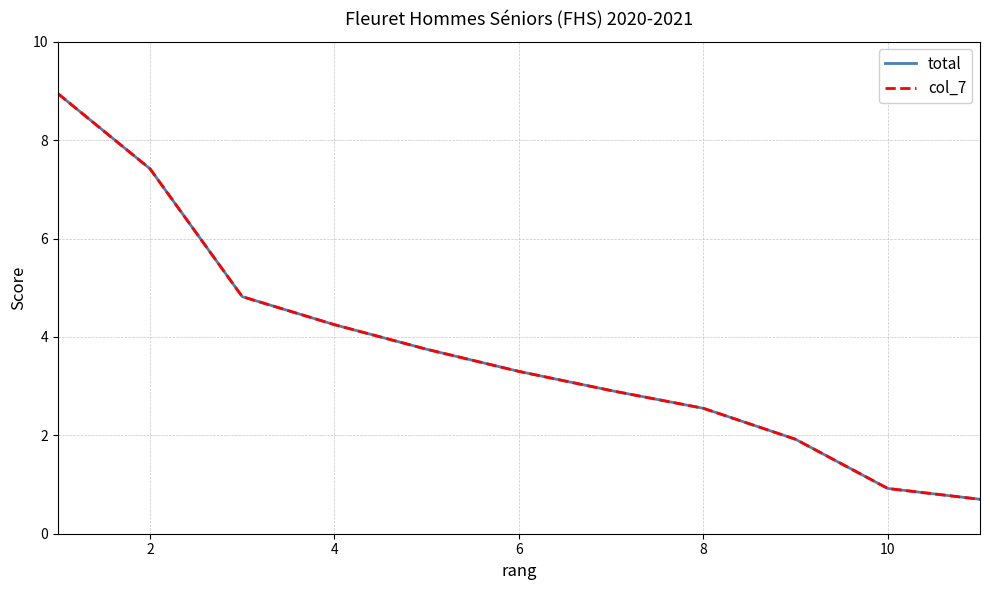

Does the chart have visible grid lines?

Yes